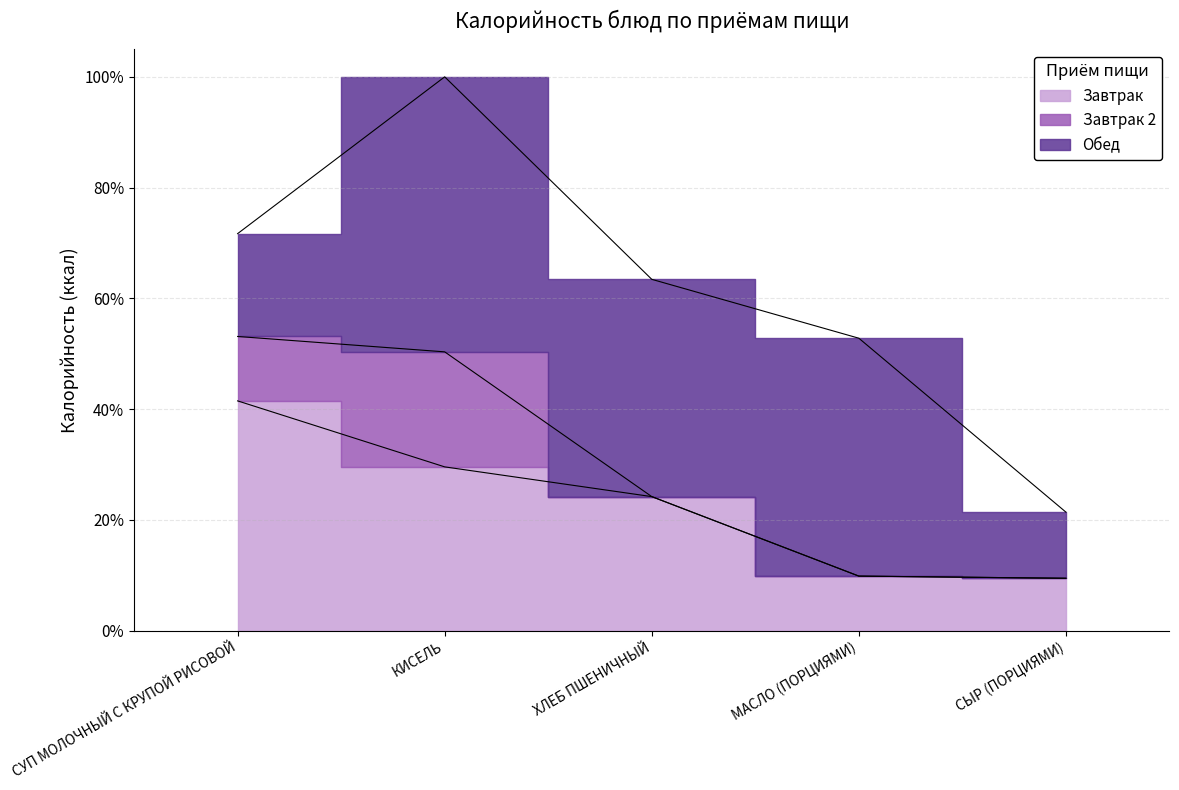

What value does the Обед series have at МАСЛО (ПОРЦИЯМИ)?

164.0